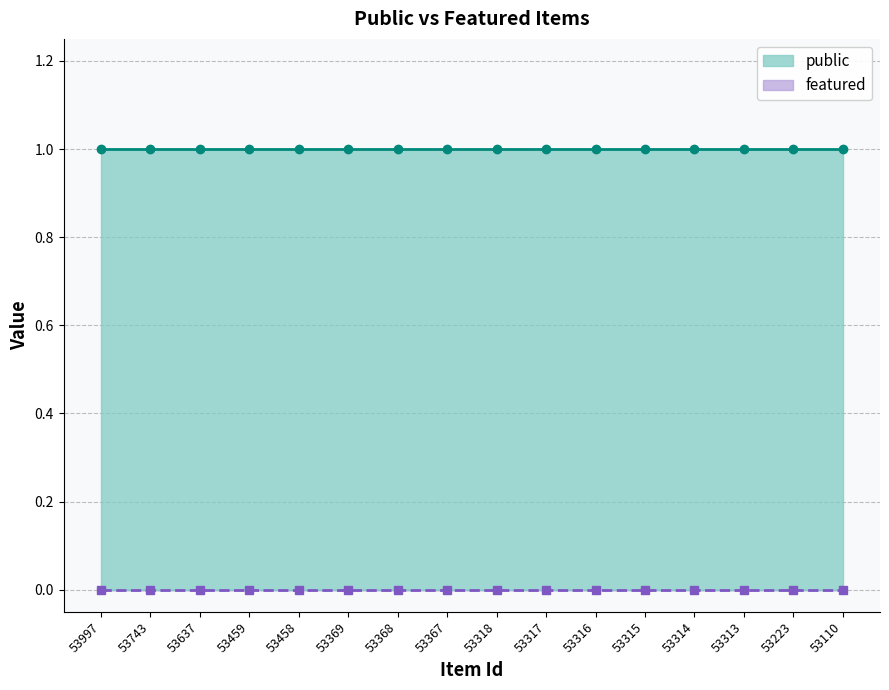

How many lines are shown in the chart?

2